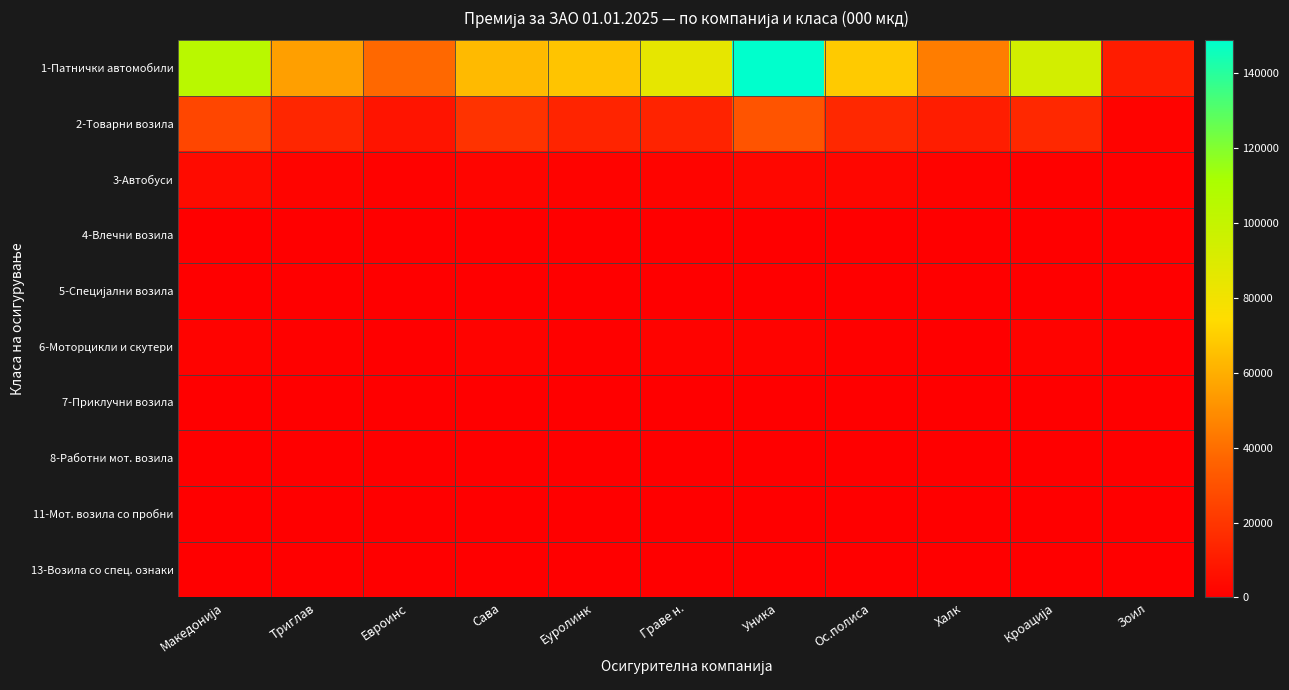

Which series changed the most between Кроација and Зоил?

1-Патнички автомобили